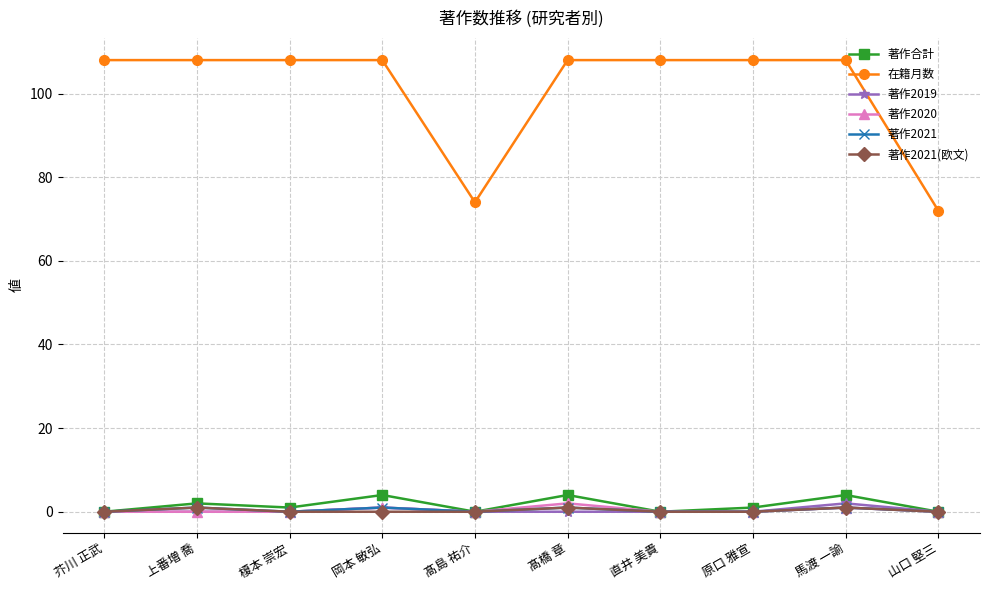

How many data points does each series have?

10